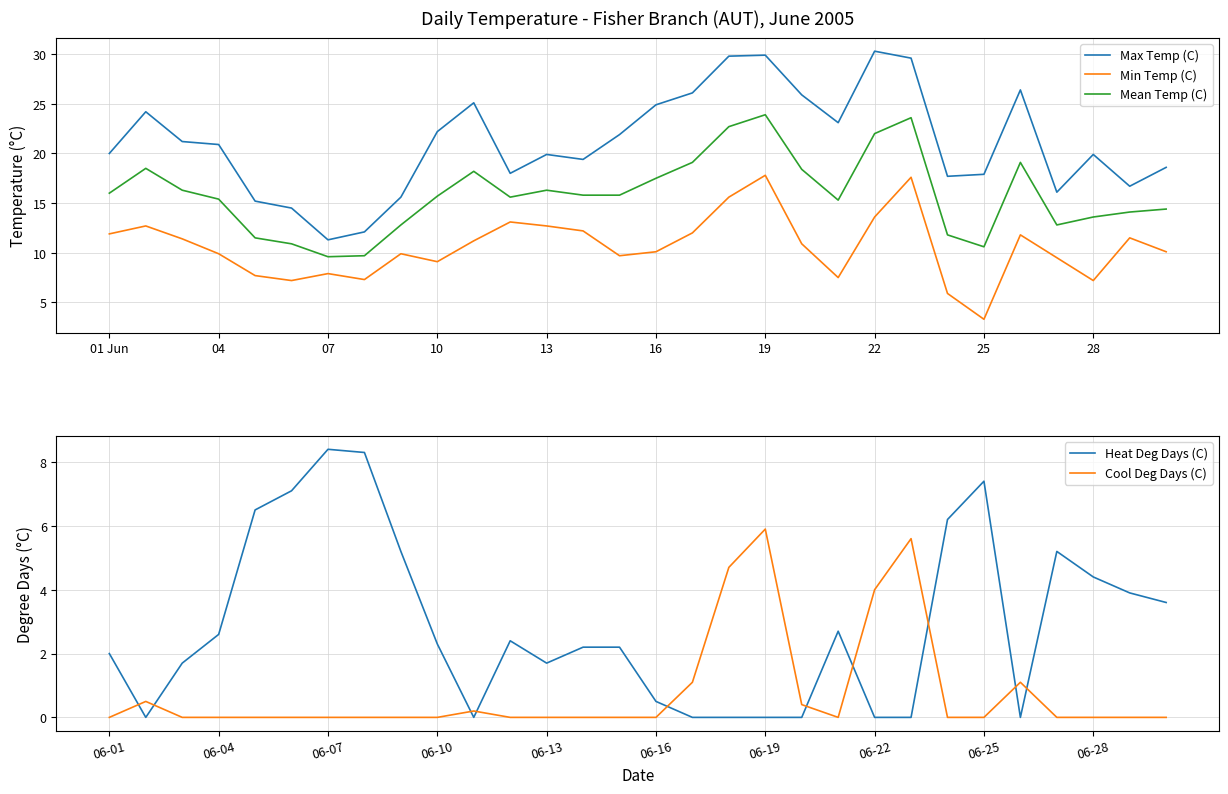

Read the Mean Temp (C) value at 19.

23.9